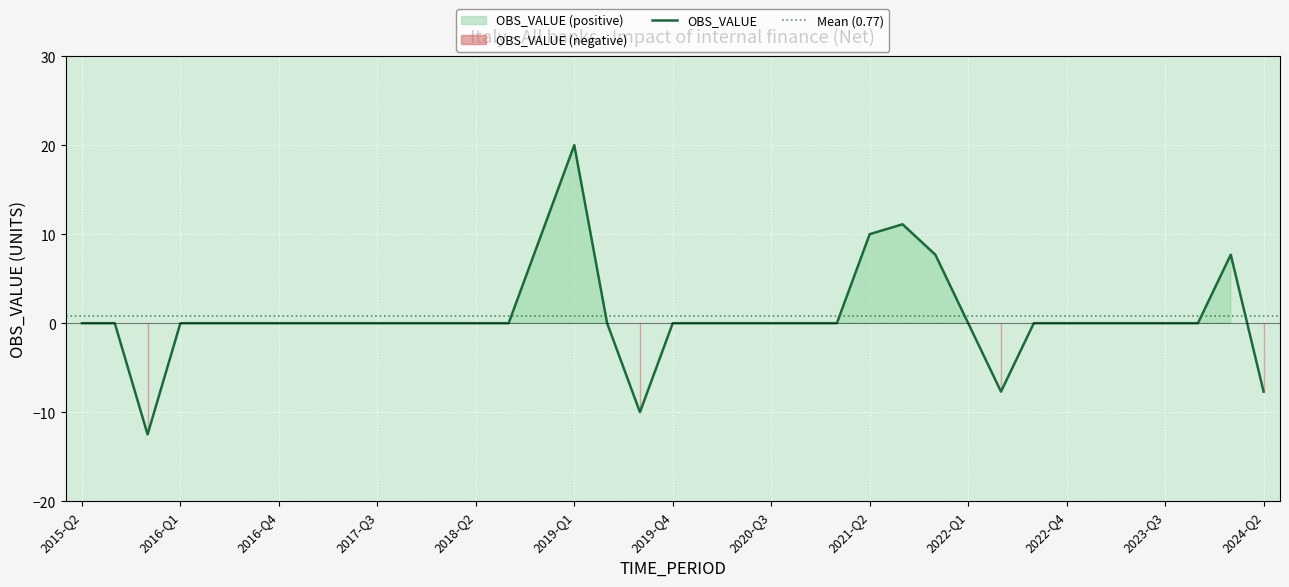

What is the difference between the maximum and second lowest values?

30.0